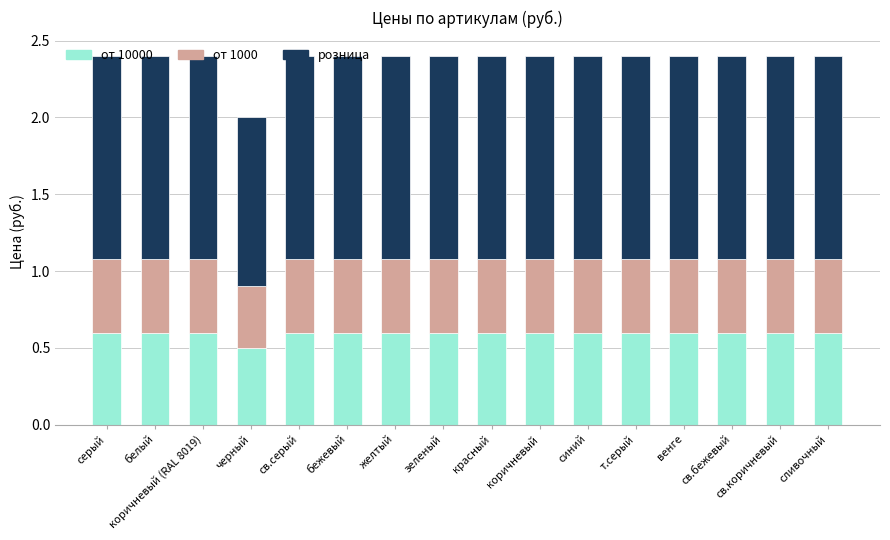

What are all the series names shown in the legend?

от 10000, от 1000, розница